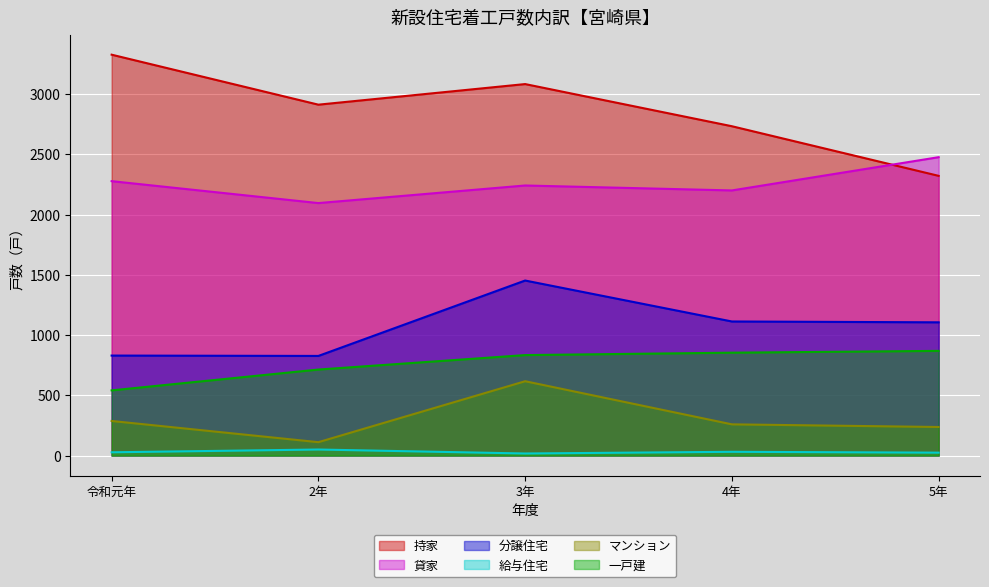

Reading left to right, transcribe all the data shown in this chart.

持家: 3328	2913	3084	2734	2322
貸家: 2278	2096	2242	2201	2477
分譲住宅: 830	827	1453	1113	1106
給与住宅: 27	50	17	31	24
マンション: 287	111	617	259	237
一戸建: 541	714	834	854	869